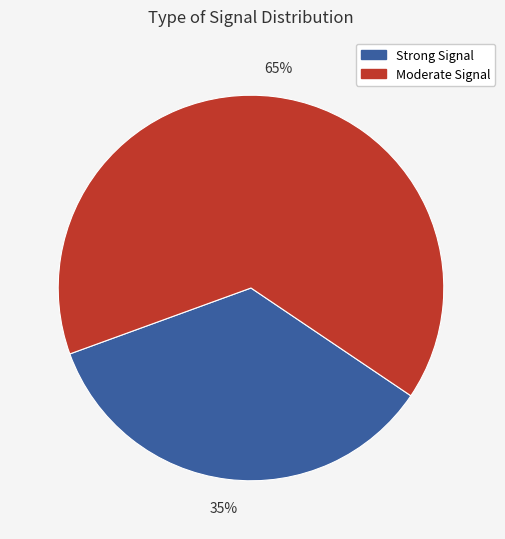

The Moderate Signal slice represents 65% of the pie. True or false?

True